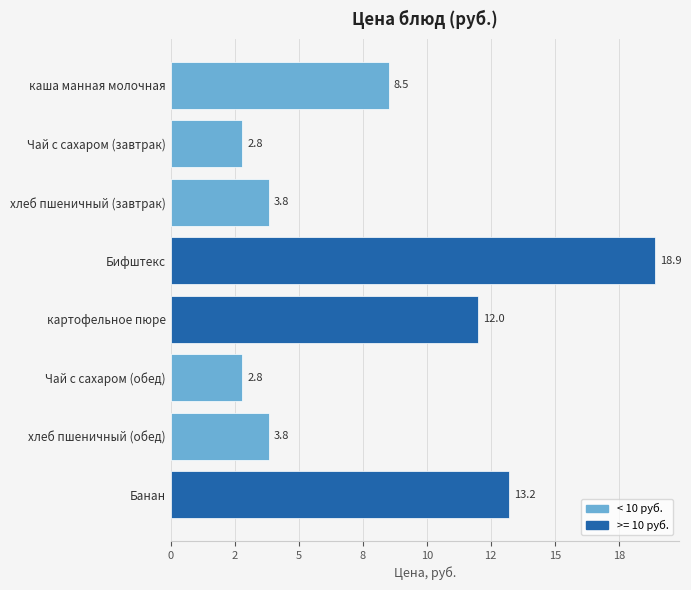

What is the difference between the maximum and minimum values?

16.1